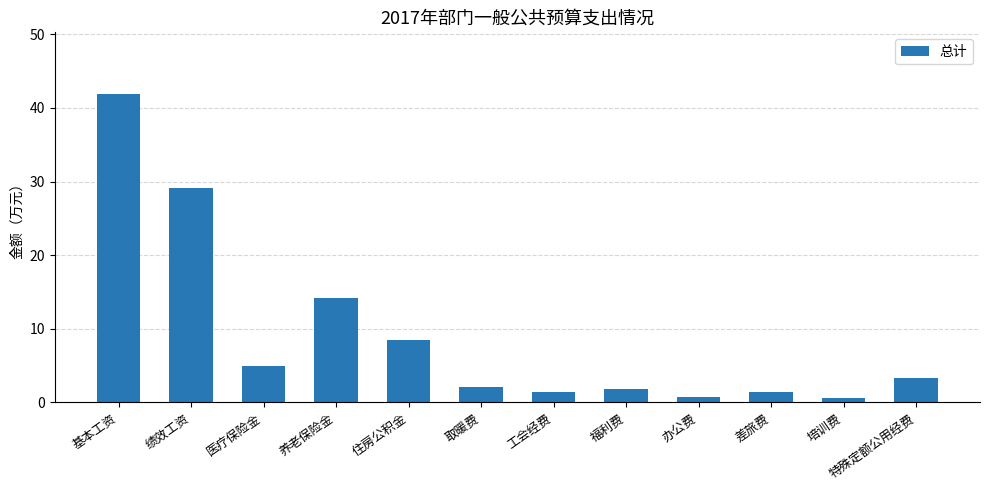

The value at 医疗保险金 is 5.0. True or false?

True